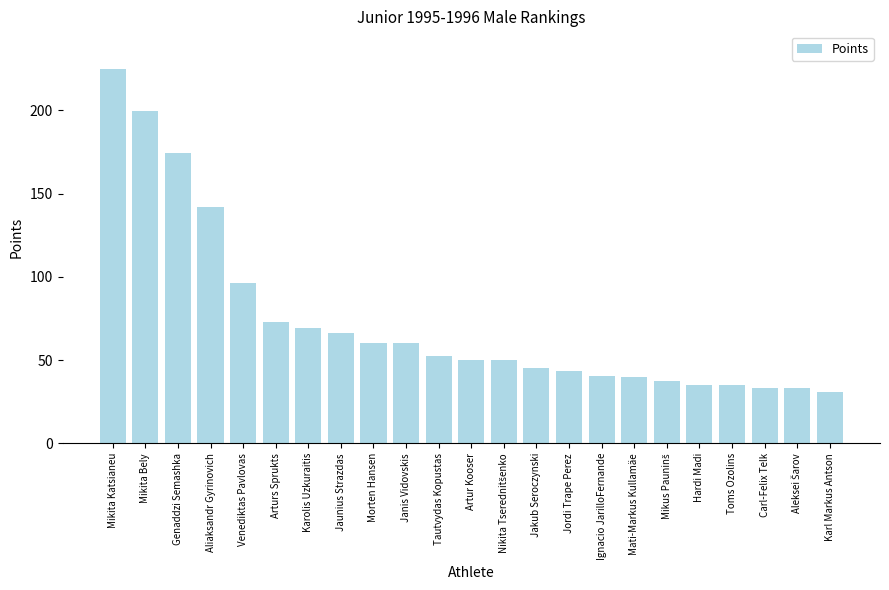

At which category does the chart reach its minimum across all series?

Karl Markus Antson